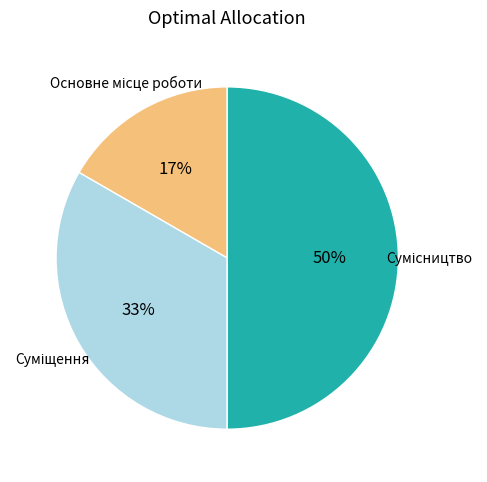

To the nearest percent, what is the average slice percentage?

33%